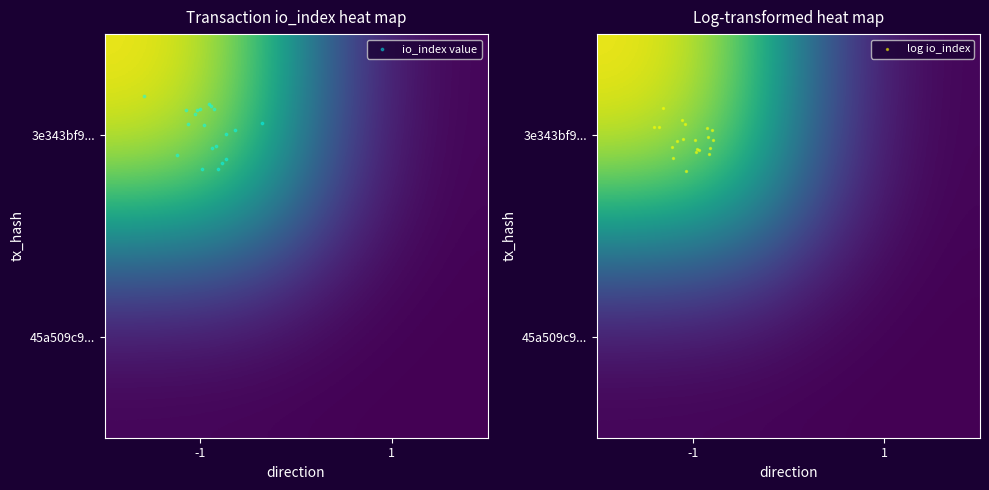

Which label corresponds to the smallest value in the chart?

direction